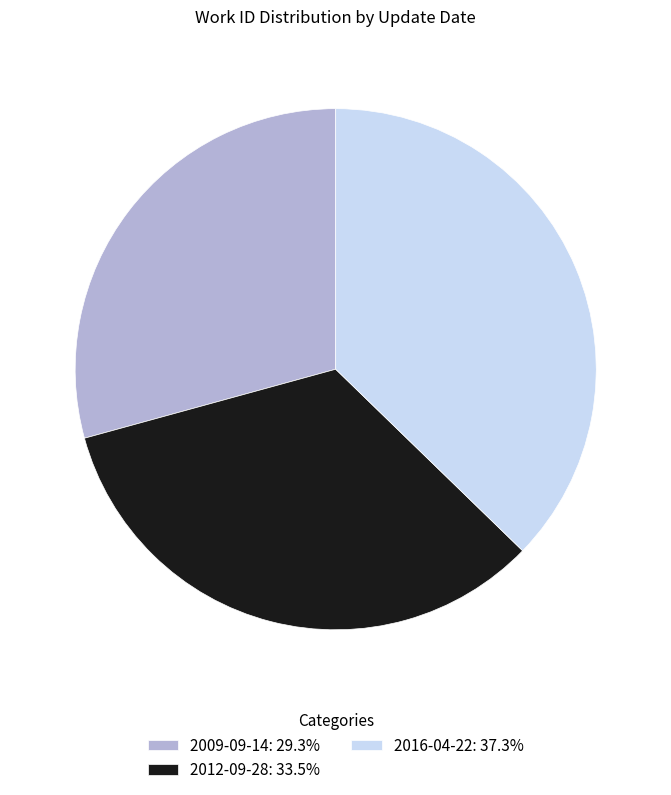

Which category has the smallest portion of the pie?

2009-09-14